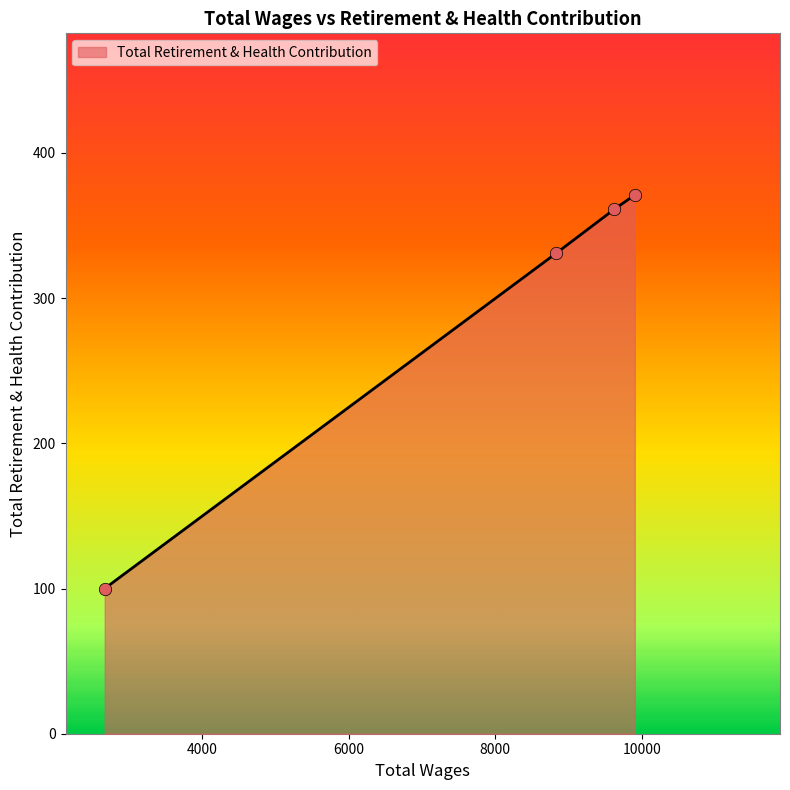

What is the sum of all values?

1163